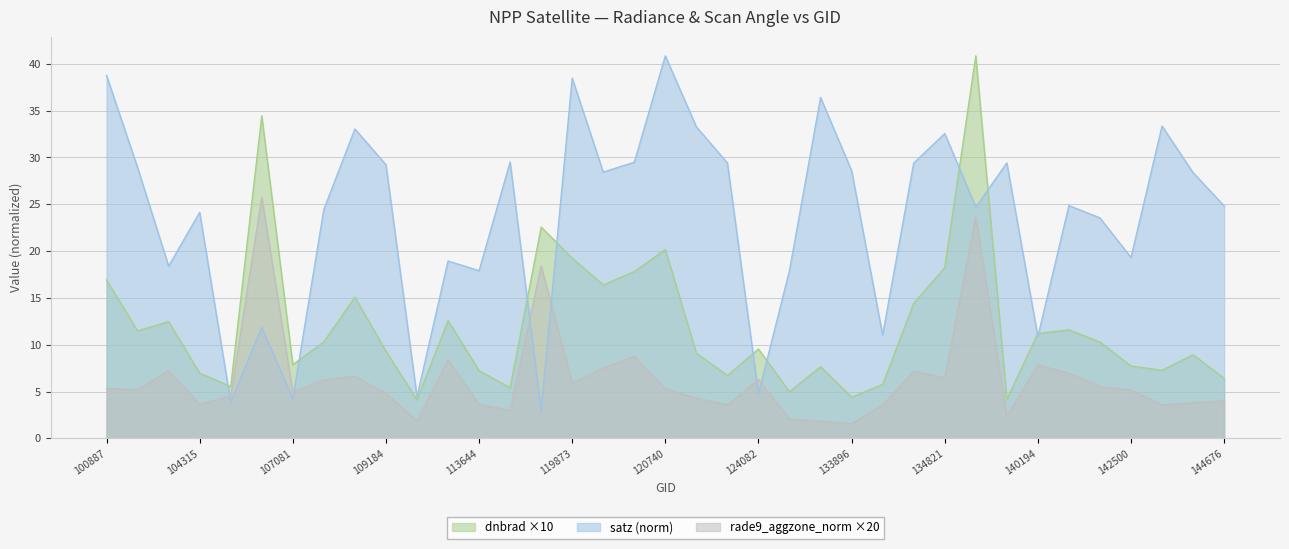

List the series in order of their peak value, highest first.

dnbrad, satz, rade9_aggzone_norm